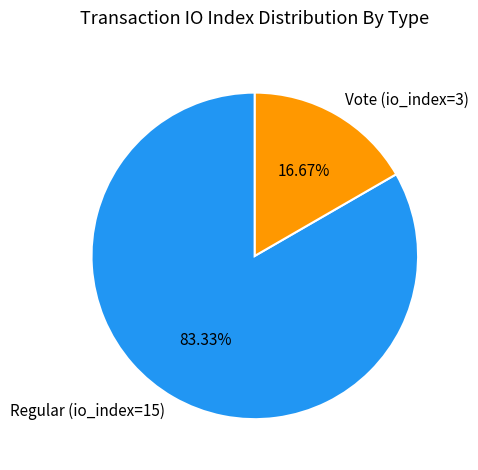

How many slices are in this pie chart?

2